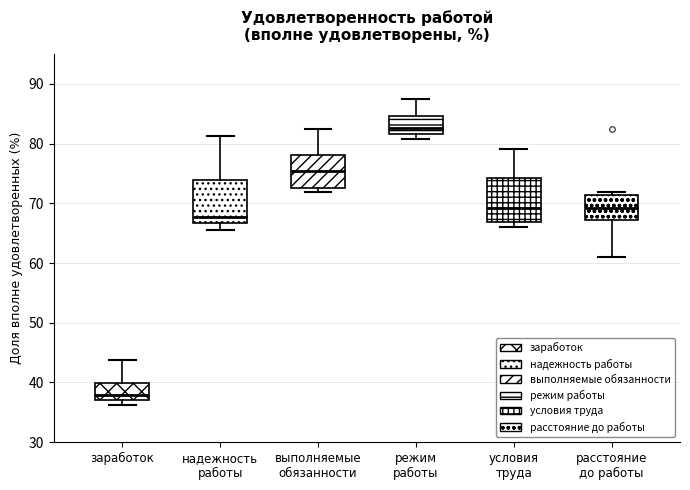

Reading left to right, transcribe this box plot: for each box, give where its median line is, the range the box spans, and where its two whiskers end, as read against the y-axis. The values are not printed on the chart, so give them approximately, as read against the axis.

заработок: median 38, box 37 to 40, whiskers 36 to 44
надежность работы: median 68, box 67 to 74, whiskers 66 to 81
выполняемые обязанности: median 75, box 73 to 78, whiskers 72 to 82
режим работы: median 83, box 82 to 85, whiskers 81 to 88
условия труда: median 69, box 67 to 74, whiskers 66 to 79
расстояние до работы: median 69, box 67 to 71, whiskers 61 to 72